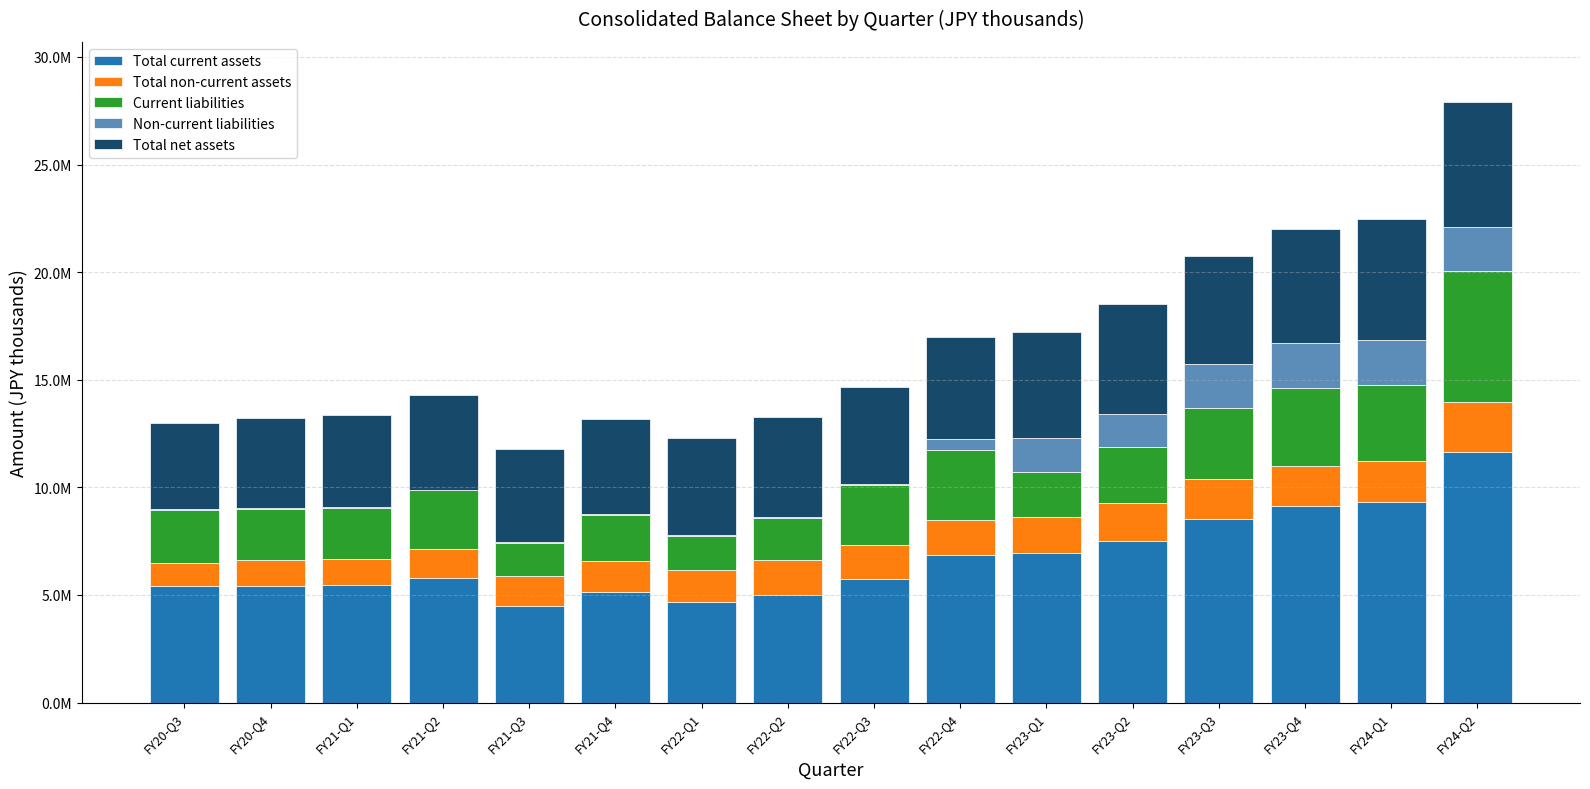

True or false: Current liabilities has a value of 1003550 at FY20-Q3.

False